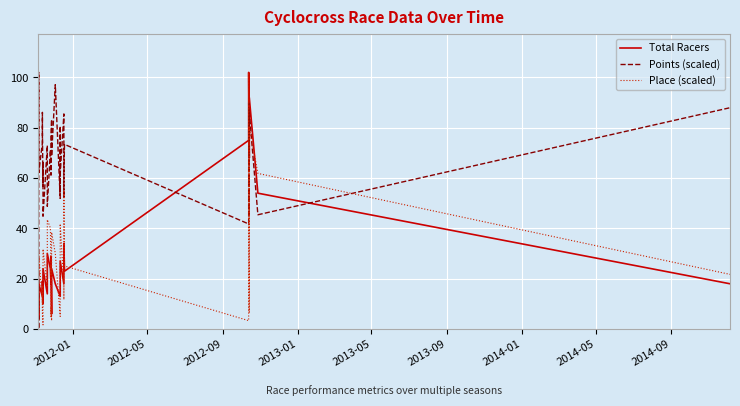

Reading left to right, what are all the values shown in this chart?

Total Racers: 14.0	31.0	4.0	15.0	18.0	13.0	13.0	19.0	10.0	15.0	15.0	16.0	24.0	14.0	24.0	30.0	24.0	18.0	24.0	29.0	29.0	6.0	24.0	18.0	13.0	20.0	22.0	27.0	18.0	30.0	34.0	23.0	75.0	102.0	102.0	68.0	92.0	92.0	54.0	18.0
Points (scaled): 81.3	62.6	0.0	102.0	62.2	73.9	86.1	78.9	56.7	59.3	66.6	54.6	44.8	73.0	56.4	48.8	71.2	62.9	61.3	73.4	76.6	83.3	68.7	97.1	51.9	80.7	54.6	61.5	85.5	52.7	60.5	73.4	41.8	80.5	89.9	44.5	71.7	86.0	45.4	88.0
Place (scaled): 8.4	33.4	6.7	21.7	30.1	10.0	16.7	6.7	1.7	6.7	11.7	21.7	31.8	16.7	38.5	43.5	40.1	21.7	25.1	5.0	8.4	3.3	38.5	30.1	5.0	26.8	31.8	41.8	16.7	11.7	55.2	25.1	3.3	75.2	102.0	6.7	43.5	80.3	61.9	21.7